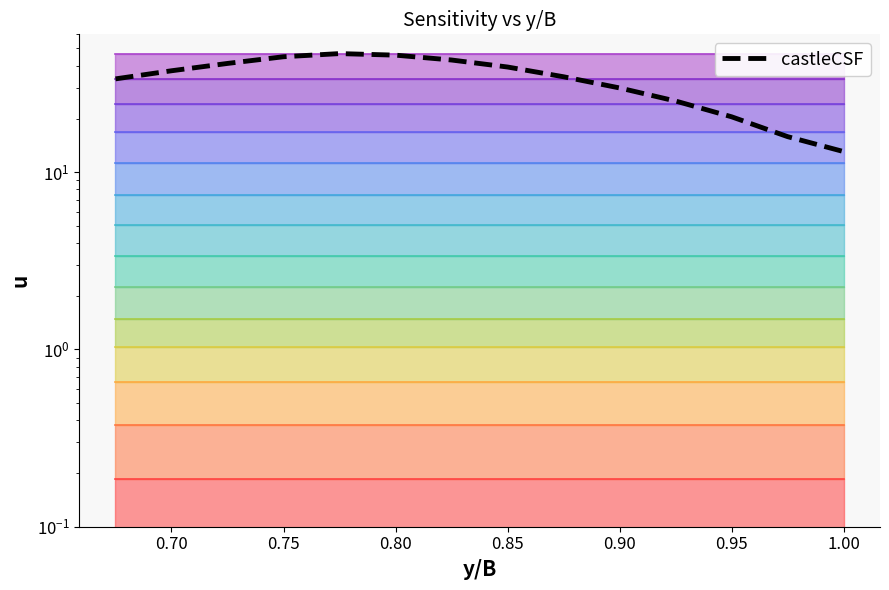

What is the value of the 10th point from the left?

29.9